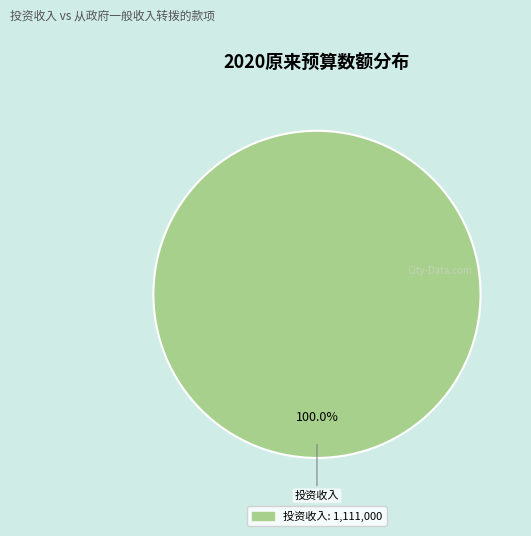

Does any single category account for the majority?

Yes